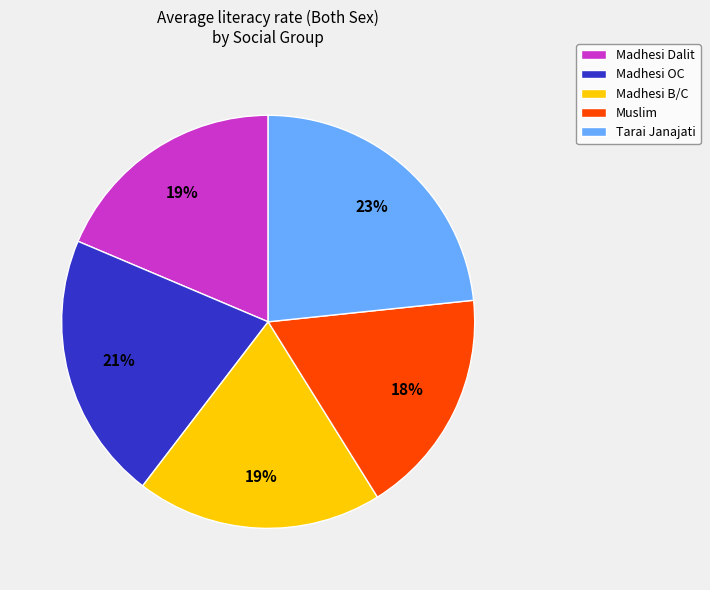

To the nearest percent, what is the difference between the Madhesi OC and Muslim slice percentages?

3%